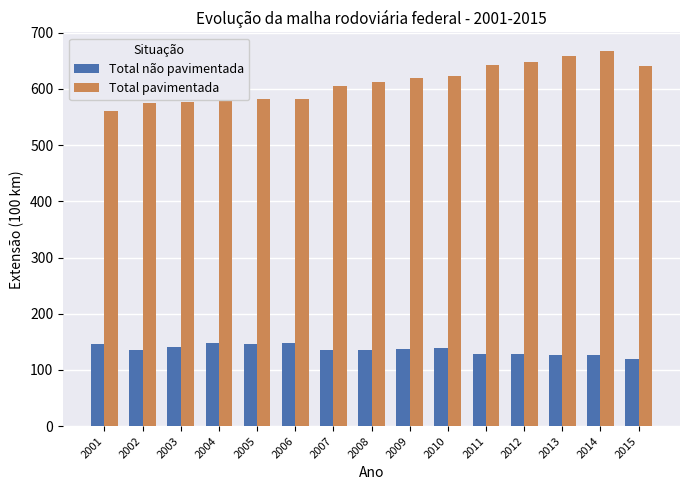

How many values in the Total pavimentada series exceed 613?

8